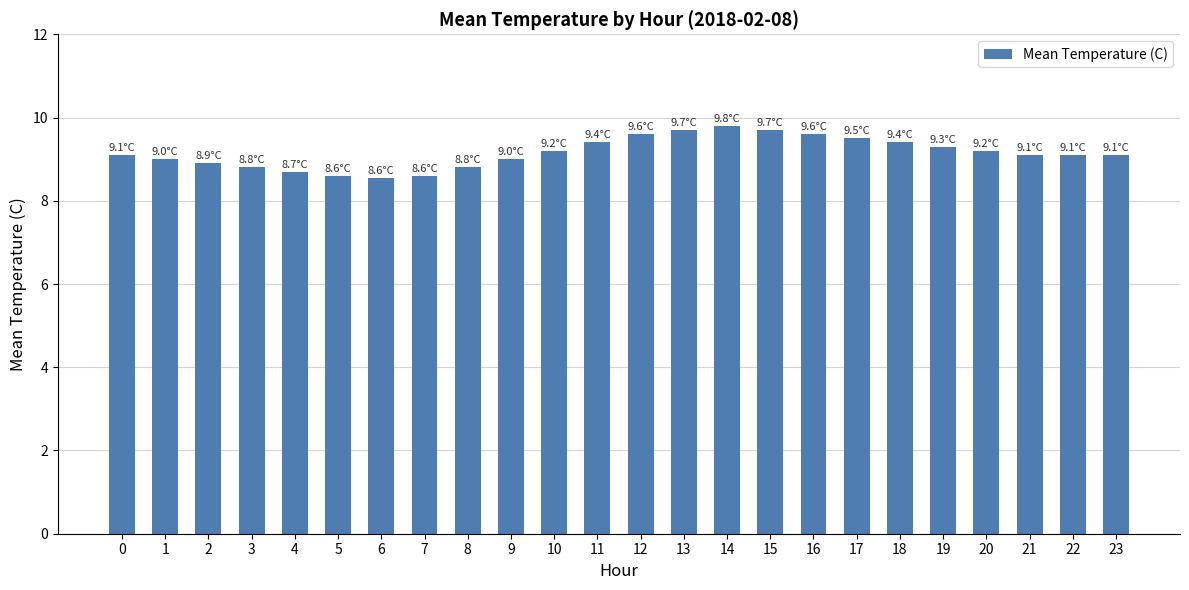

What is the difference between the values at 8 and 23?

0.3